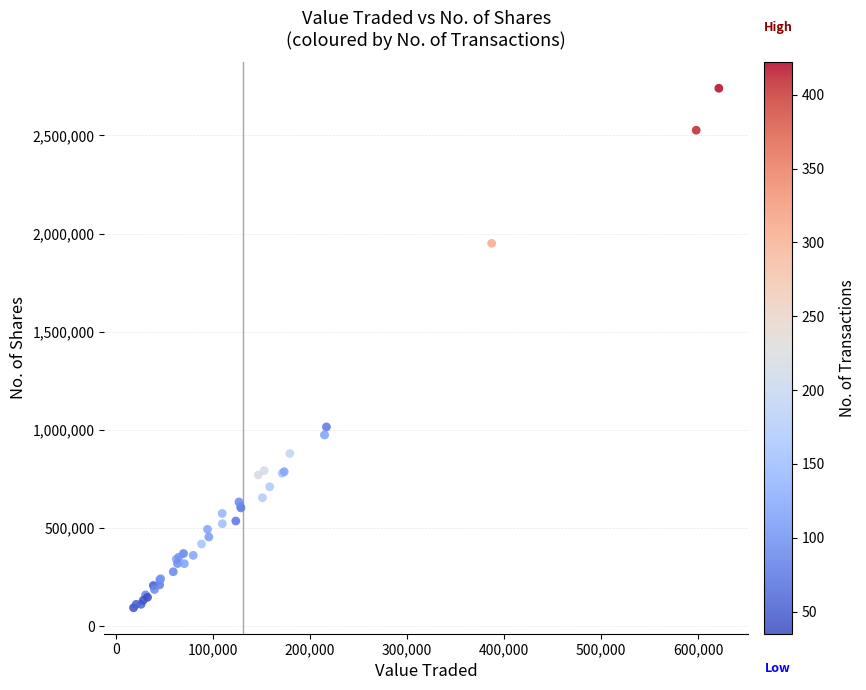

What Y value in the scatter plot is closest to 1417570?

1015780